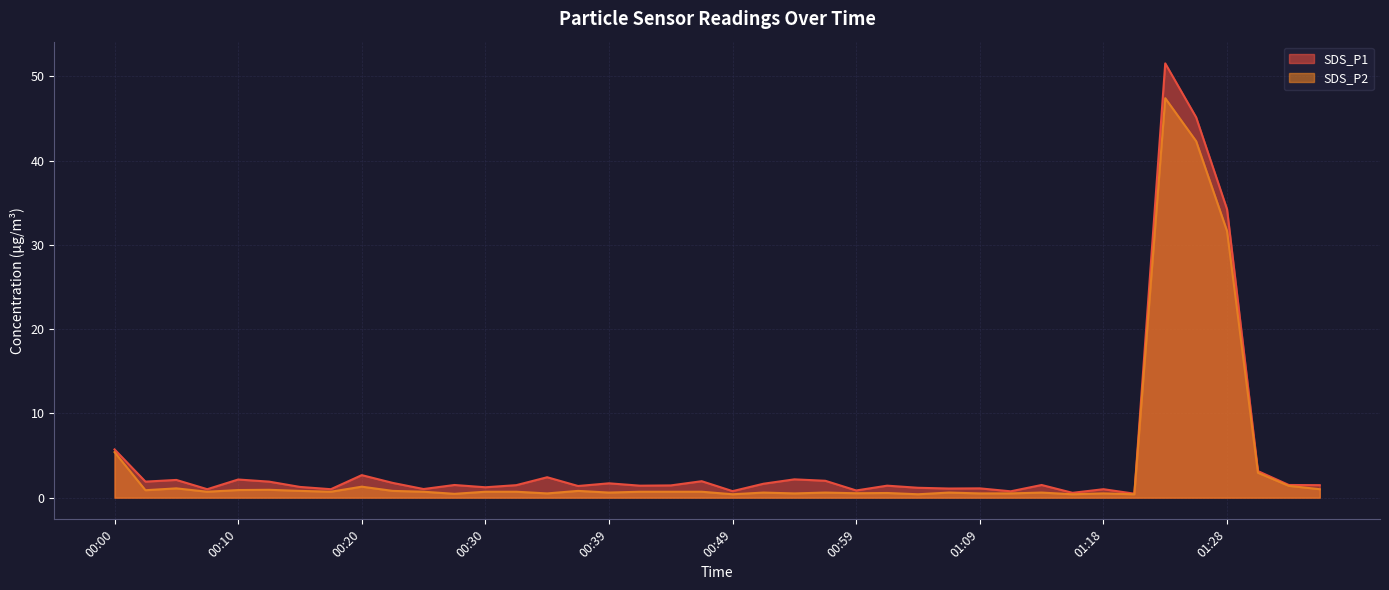

List the labels in order of SDS_P1 value, largest first.

01:23, 01:26, 01:28, 00:00, 01:31, 00:20, 00:34, 00:54, 00:10, 00:05, 00:56, 00:47, 00:03, 00:12, 00:22, 00:39, 00:51, 00:27, 01:13, 01:33, 00:32, 01:35, 00:44, 00:42, 01:01, 00:37, 00:15, 00:30, 01:04, 01:09, 01:06, 00:25, 00:08, 00:17, 01:18, 00:59, 00:49, 01:11, 01:16, 01:21